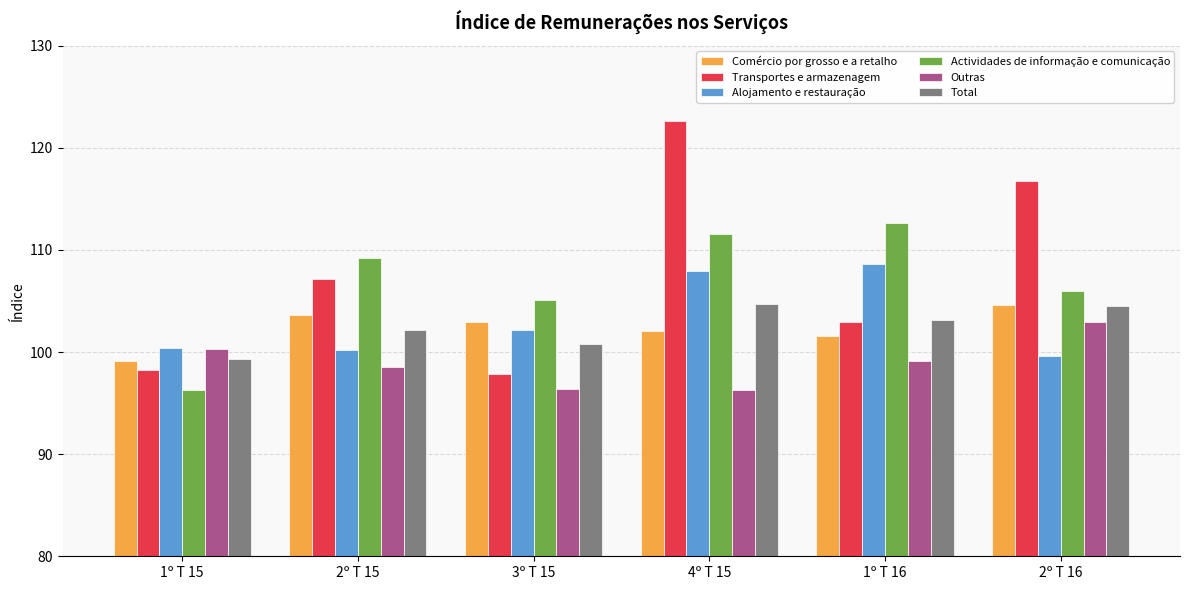

What is the minimum value shown in the chart?

96.3